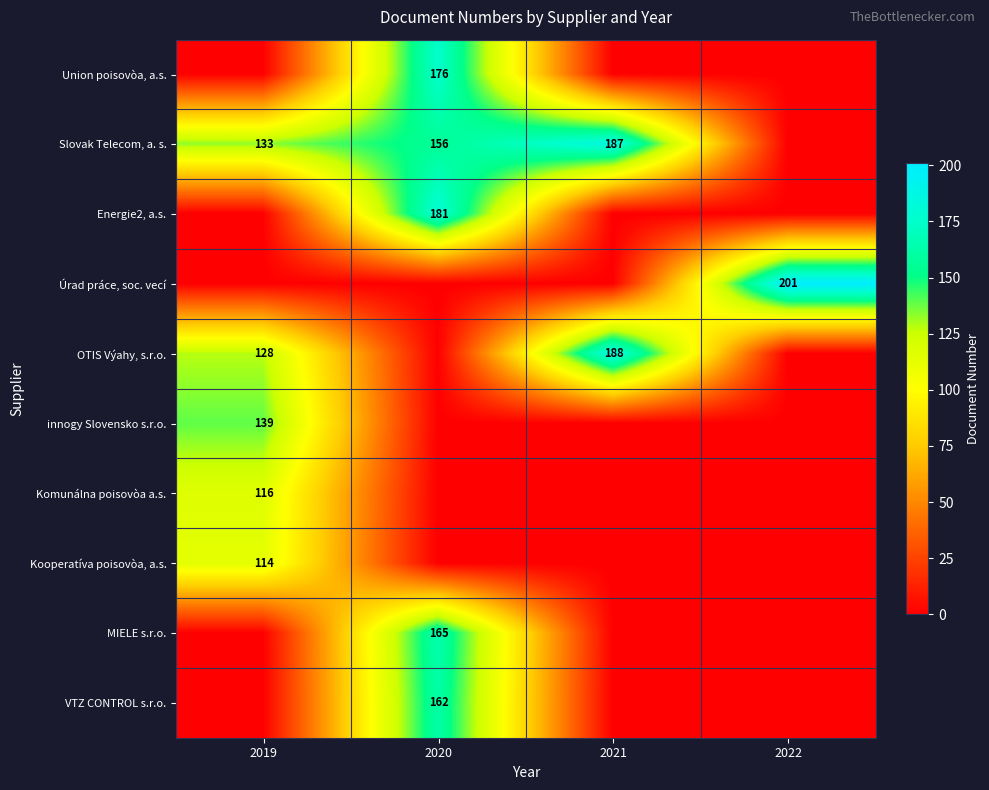

At how many categories does at least one series exceed 80?

4